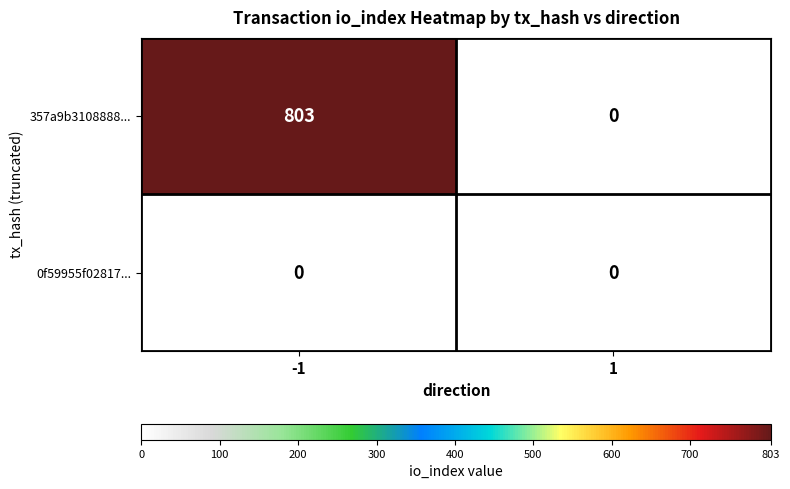

True or false: 0f59955f02817... has a value of 0 at -1.

True